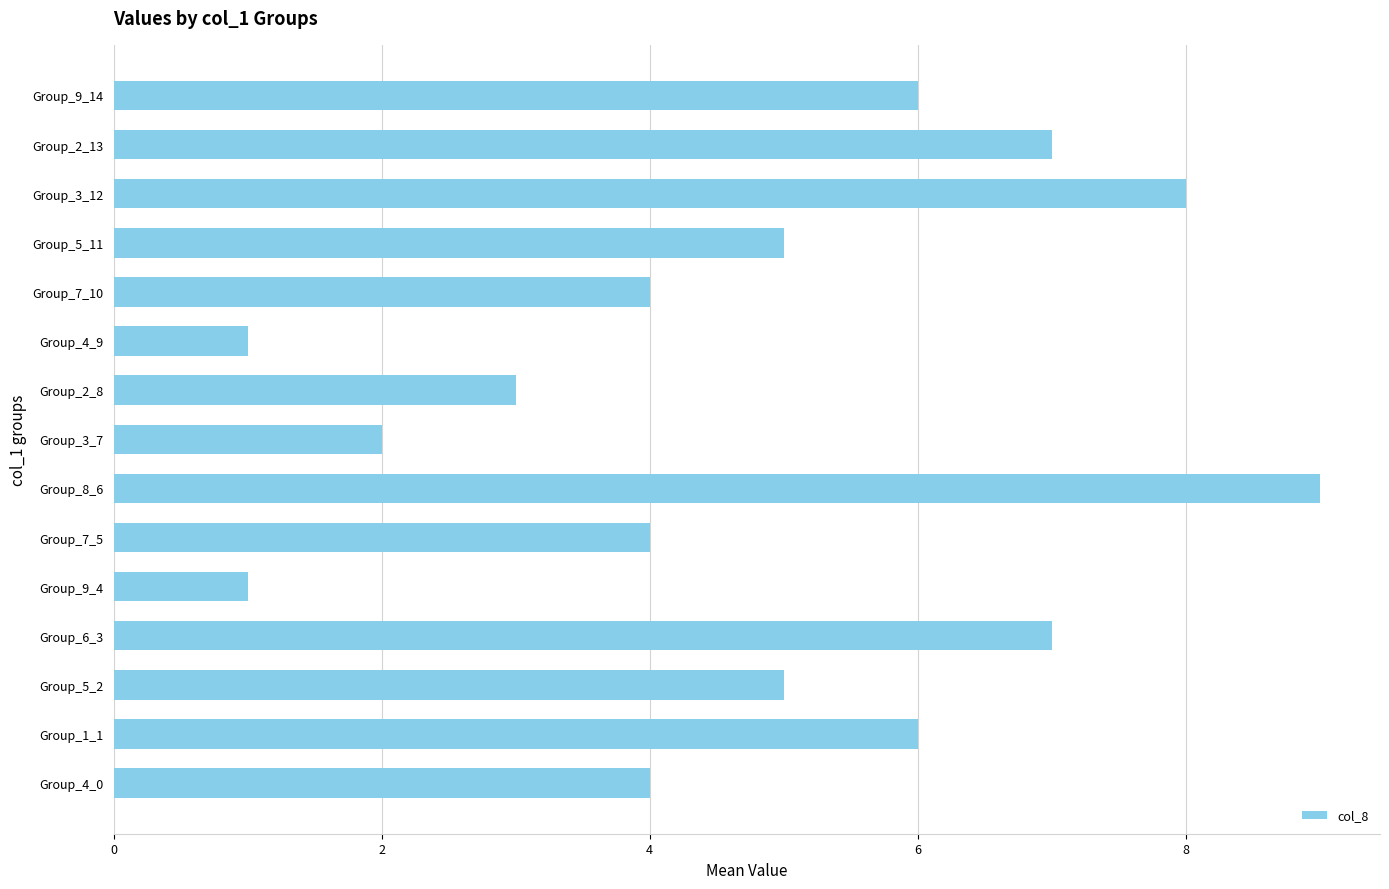

Reading bottom to top, list all the values displayed in this chart.

Group_4_0=4	Group_1_1=6	Group_5_2=5	Group_6_3=7	Group_9_4=1	Group_7_5=4	Group_8_6=9	Group_3_7=2	Group_2_8=3	Group_4_9=1	Group_7_10=4	Group_5_11=5	Group_3_12=8	Group_2_13=7	Group_9_14=6